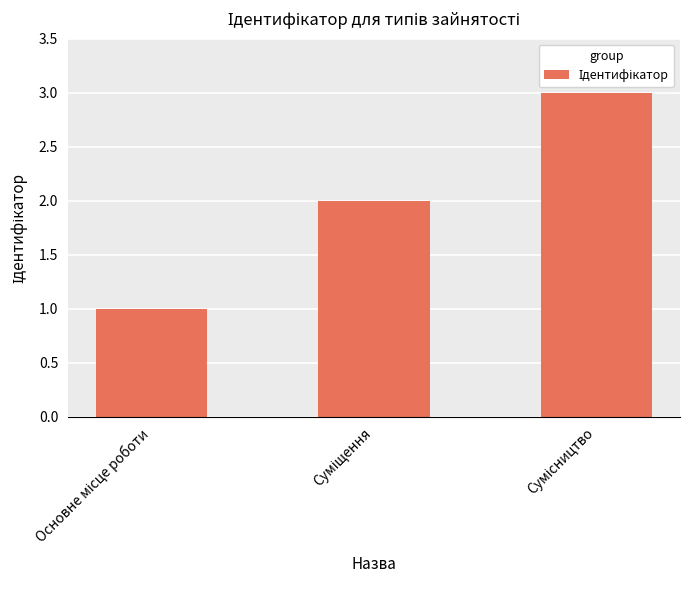

What is the sum of all values?

6